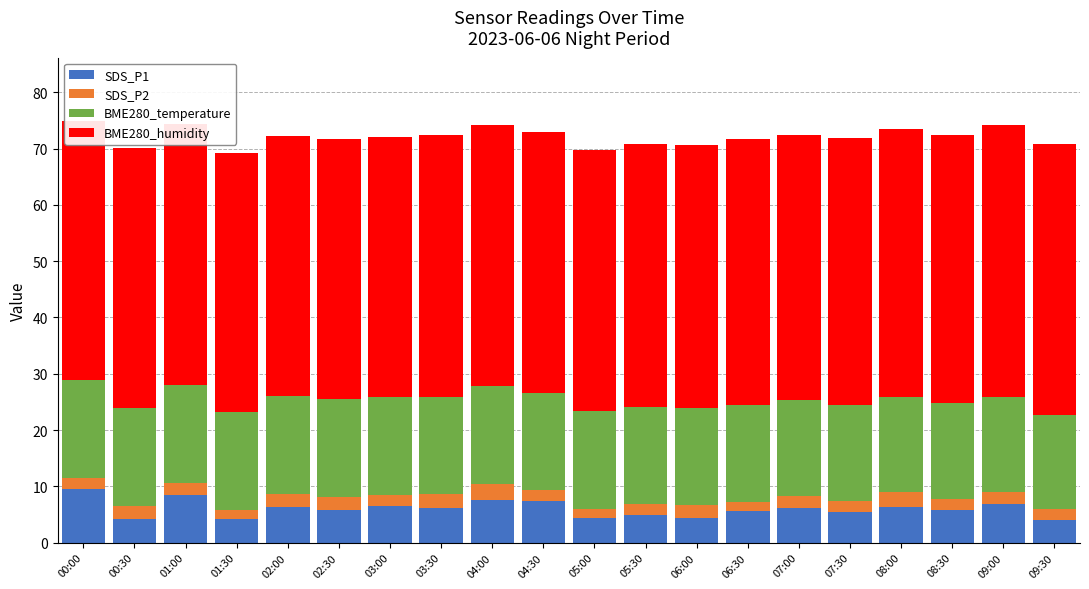

Count the number of categories in the chart.

20